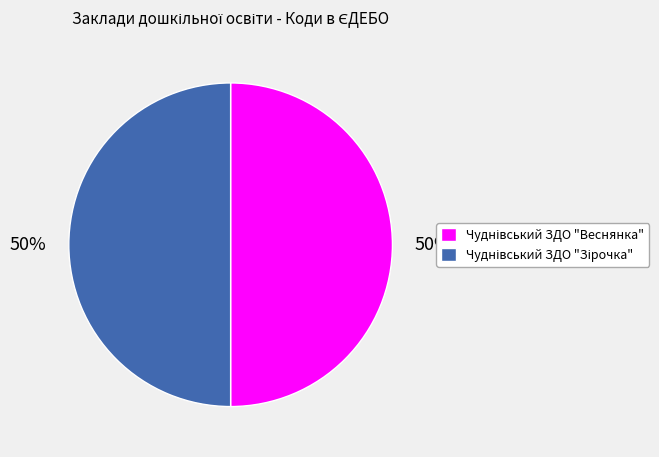

How many segments does this pie chart have?

2